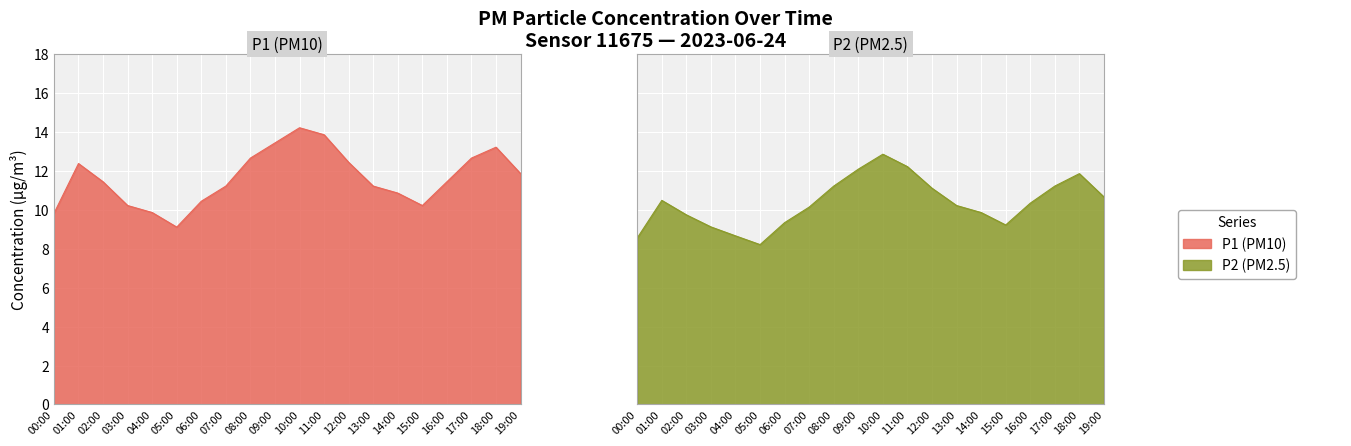

Is it true that P2 equals 3.6 at 08:00?

False